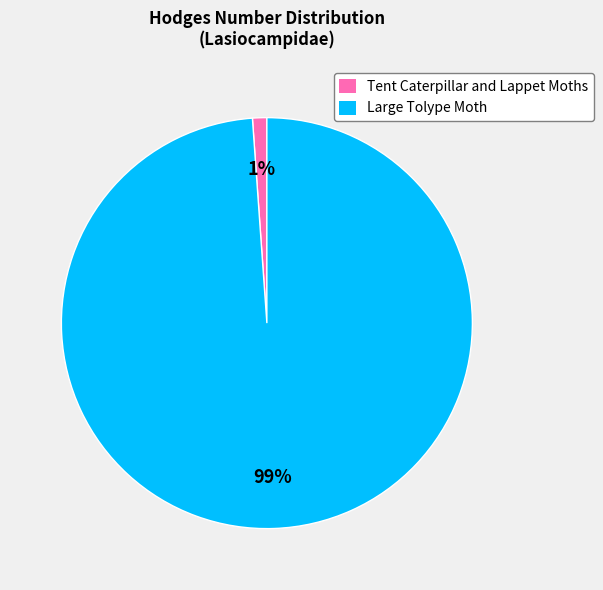

Rank the categories by value from highest to lowest.

Large Tolype Moth, Tent Caterpillar and Lappet Moths